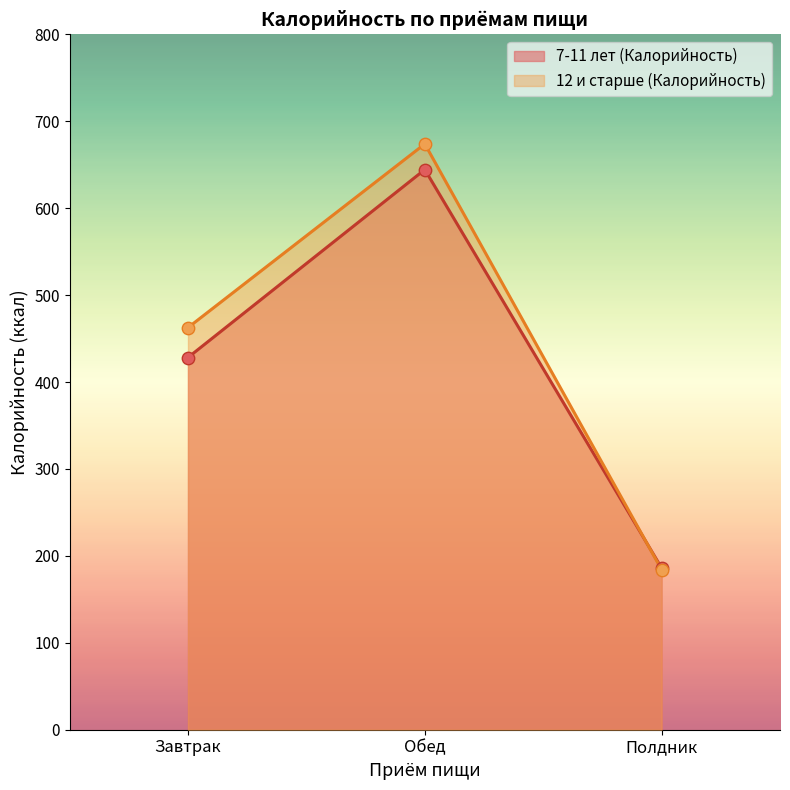

At which category is the sum across all series the highest?

Обед